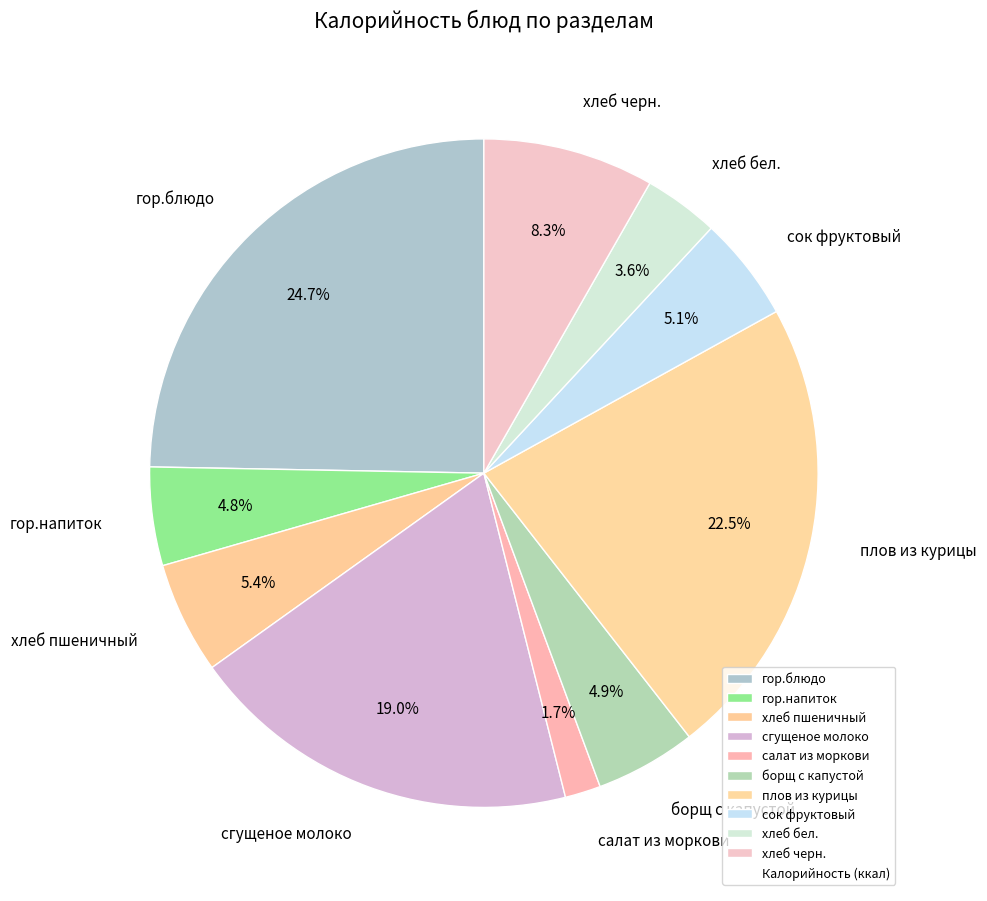

Do гор.напиток and гор.блюдо together represent more than half of the pie?

No